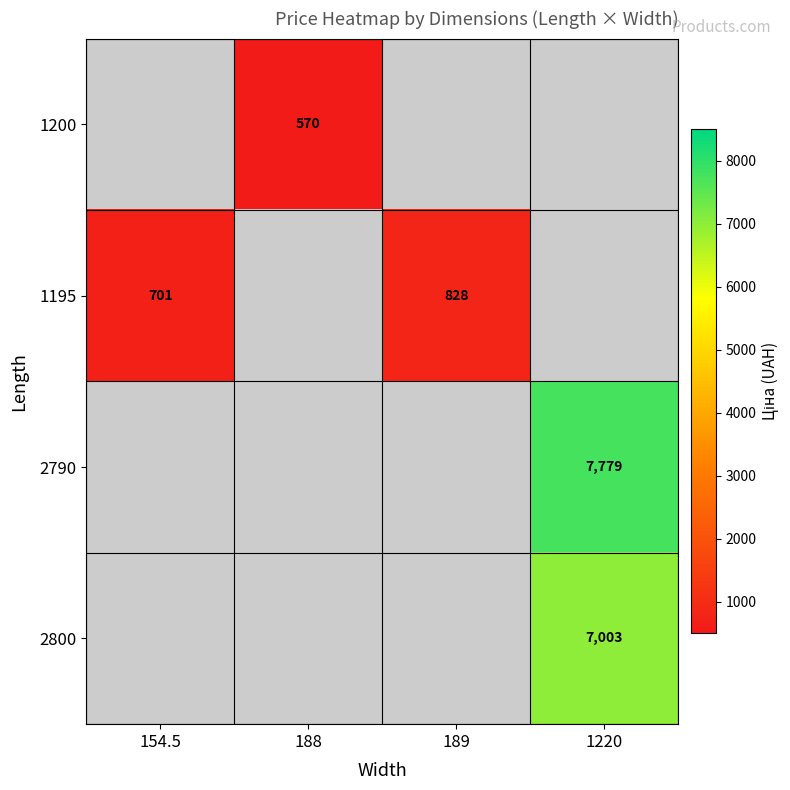

Which series has the widest spread of values?

1195